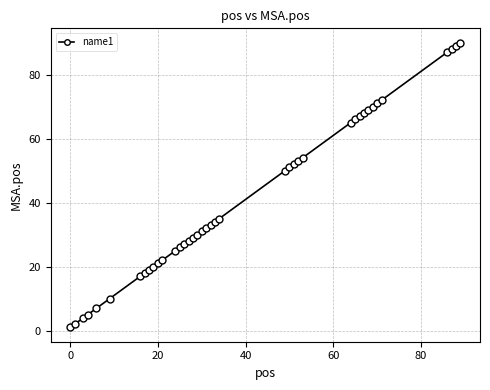

What is the maximum value shown in the chart?

90